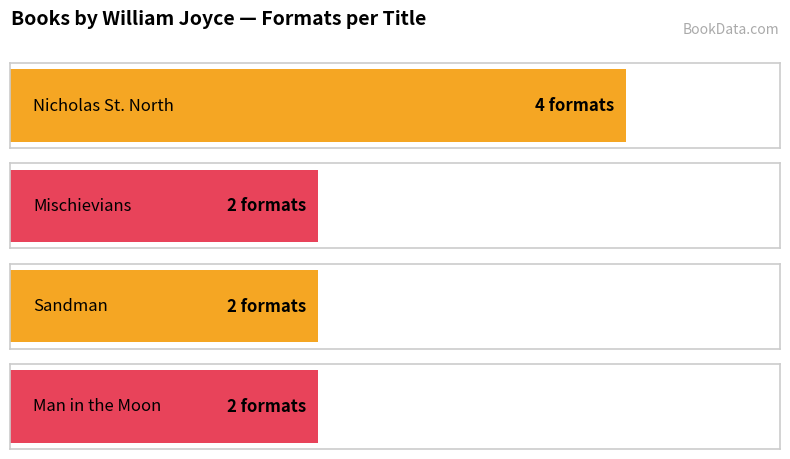

List the labels in order of value, largest first.

Nicholas St. North, Mischievians, Sandman, Man in the Moon